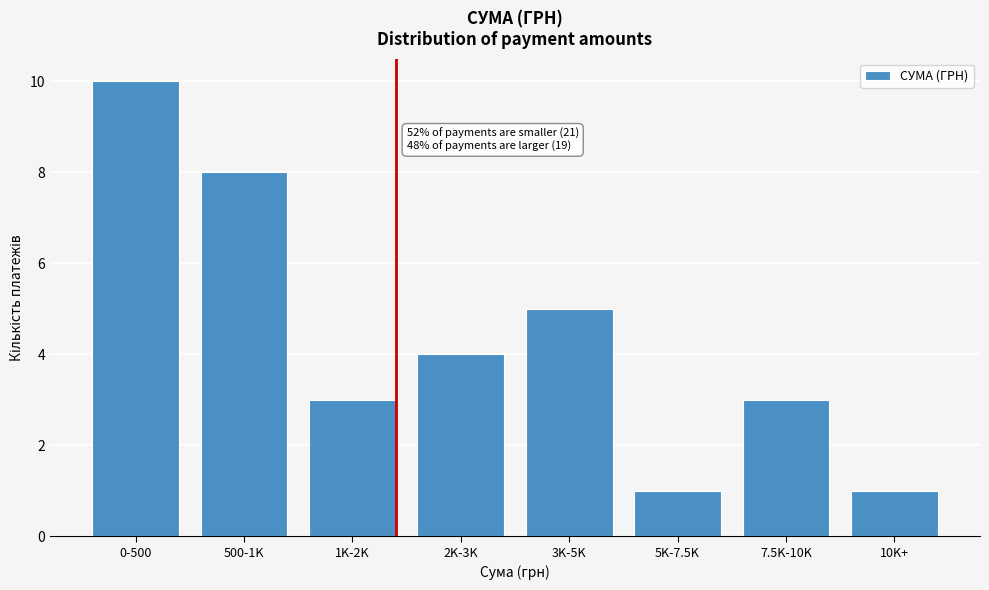

Reading left to right, what are all the values shown in this chart?

10	8	3	4	5	1	3	1